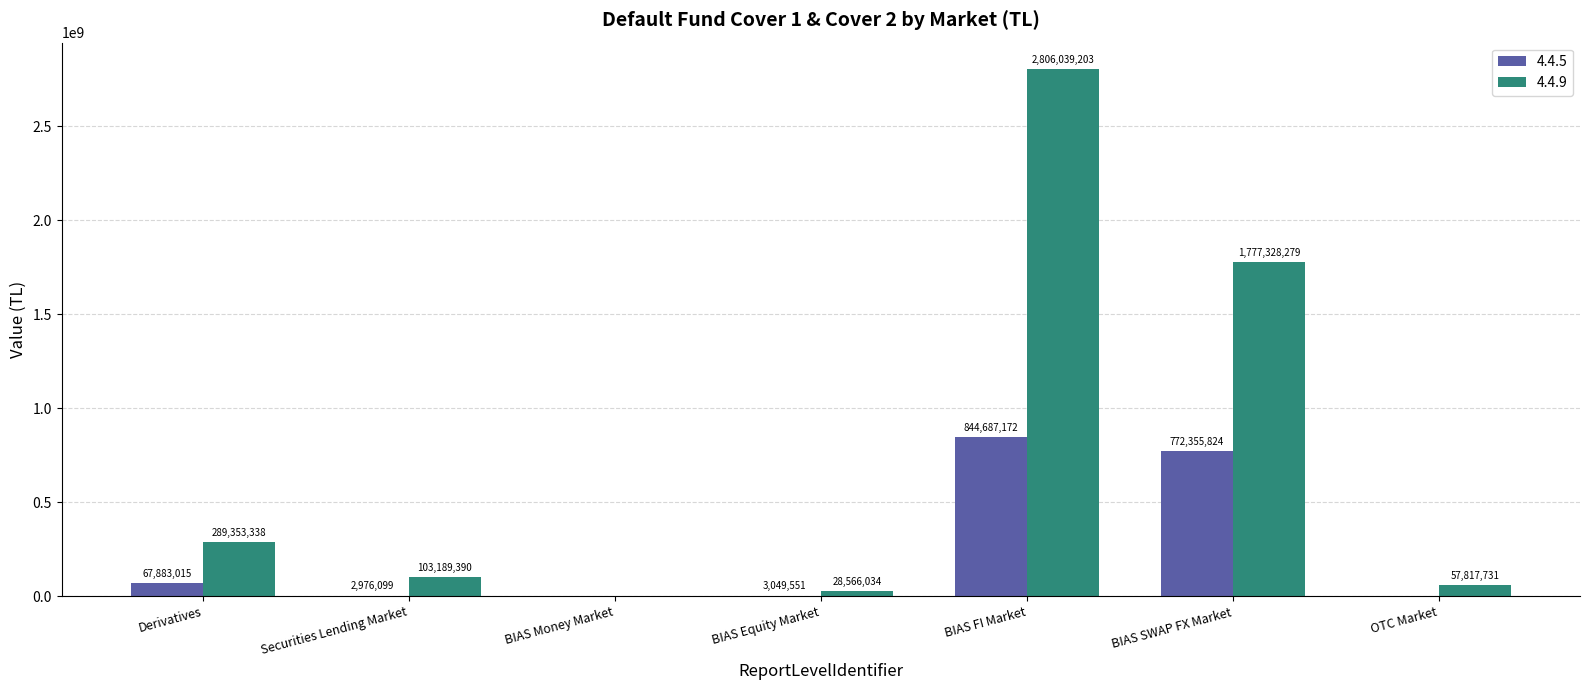

Where is 4.4.5 nearest to the value 422343586?

BIAS SWAP FX Market